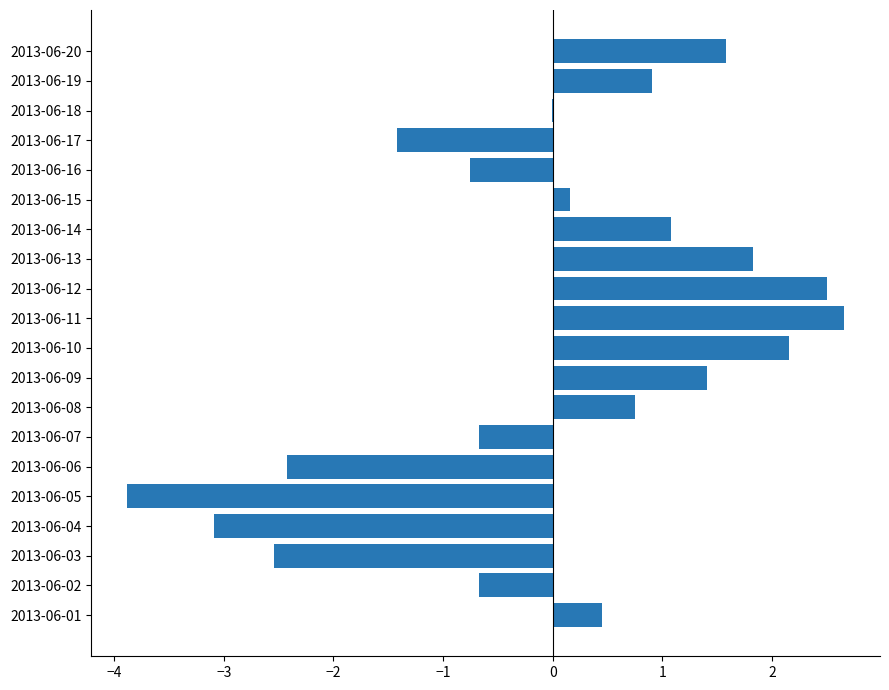

What is the approximate value at 2013-06-11?

2.7